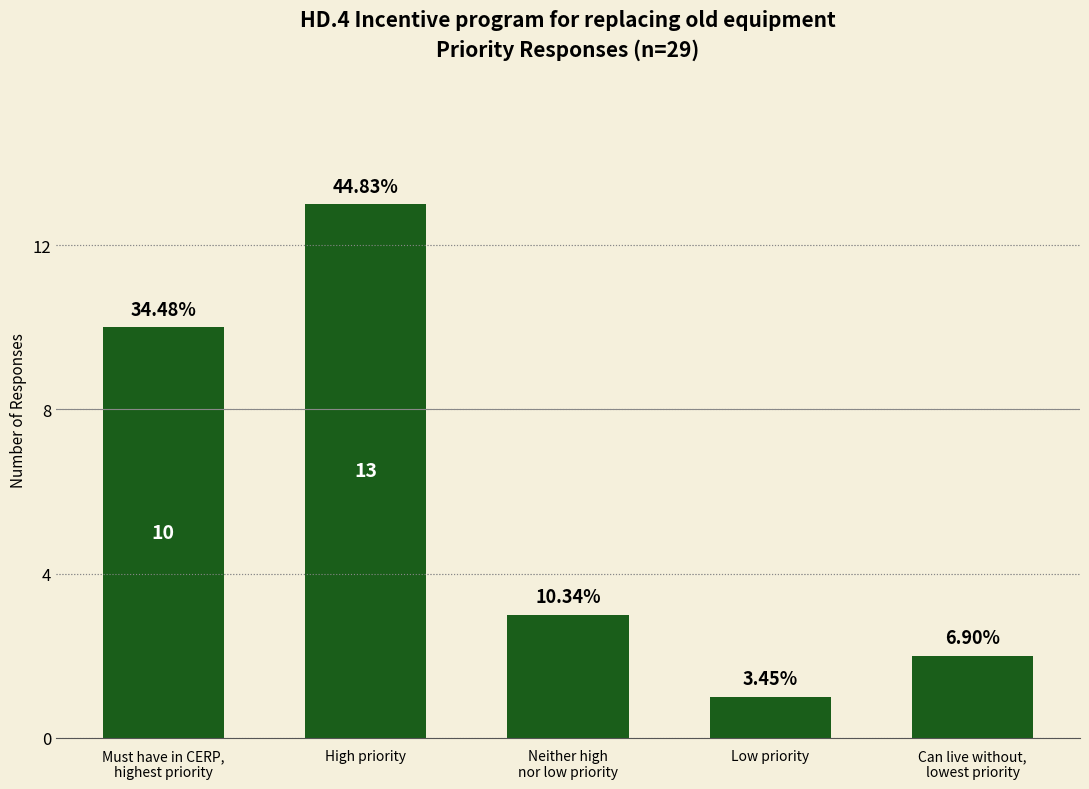

Rank the categories by value from highest to lowest.

High priority, Must have in CERP,
highest priority, Neither high
nor low priority, Can live without,
lowest priority, Low priority